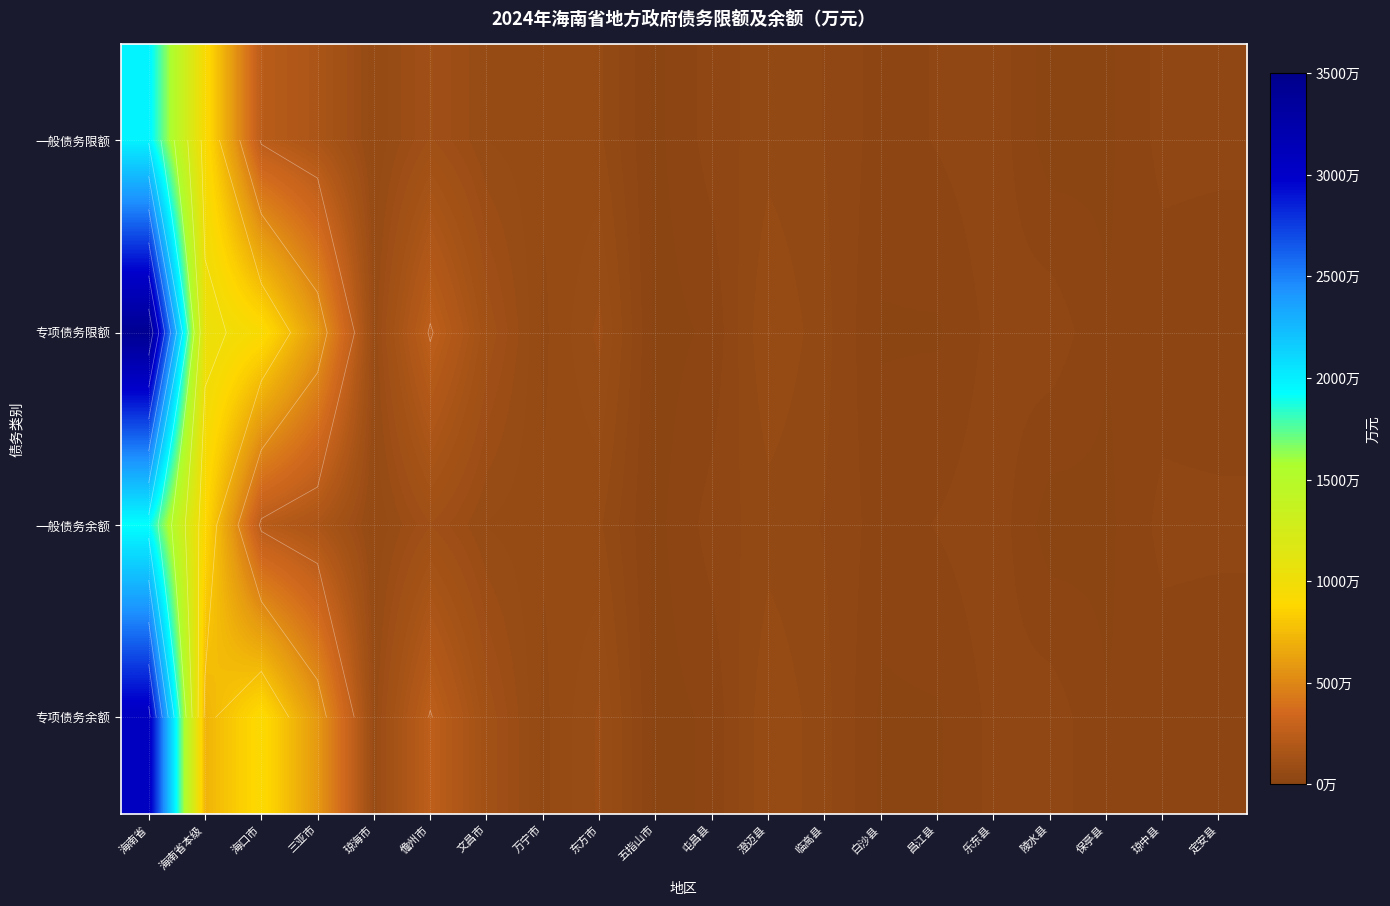

Rank the categories by 一般债务余额 value from lowest to highest.

陵水县, 五指山市, 保亭县, 白沙县, 昌江县, 定安县, 琼中县, 屯昌县, 乐东县, 临高县, 澄迈县, 琼海市, 万宁市, 东方市, 文昌市, 儋州市, 三亚市, 海口市, 海南省本级, 海南省